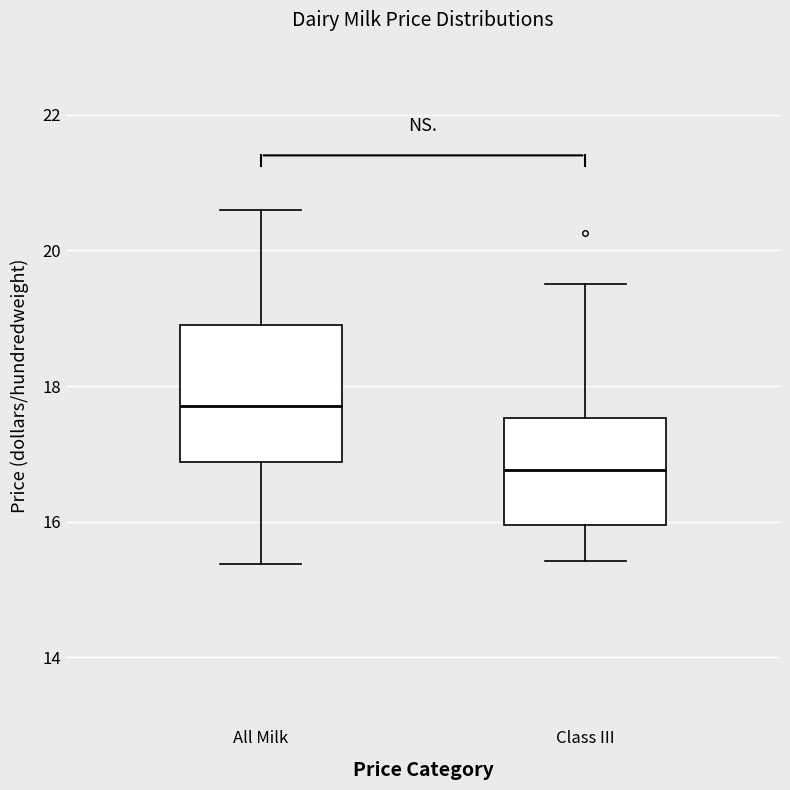

Which box has the lowest median line?

Class III